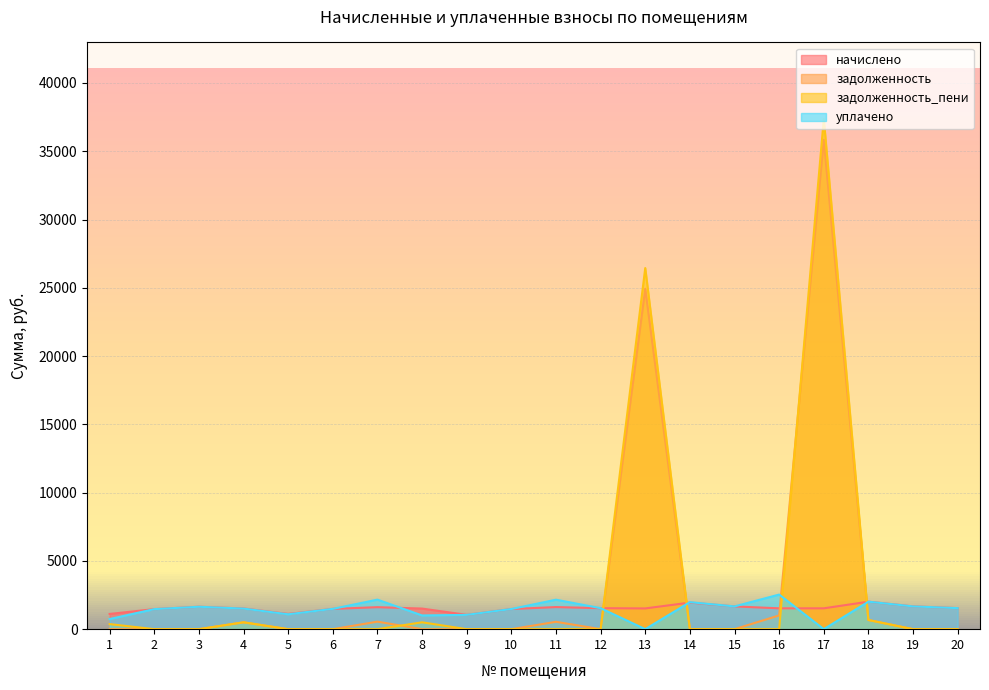

What is the maximum value shown in the chart?

37363.4